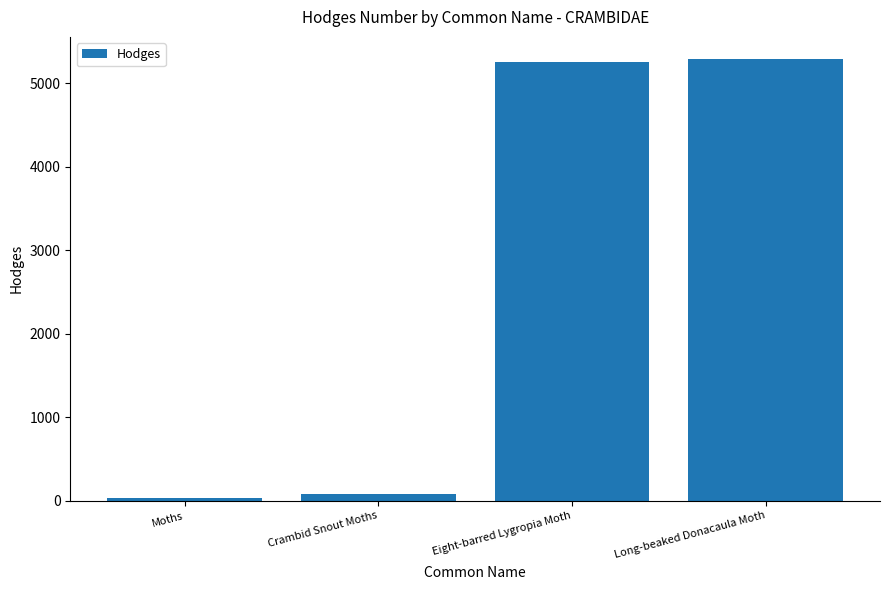

How many bars are there in total?

4